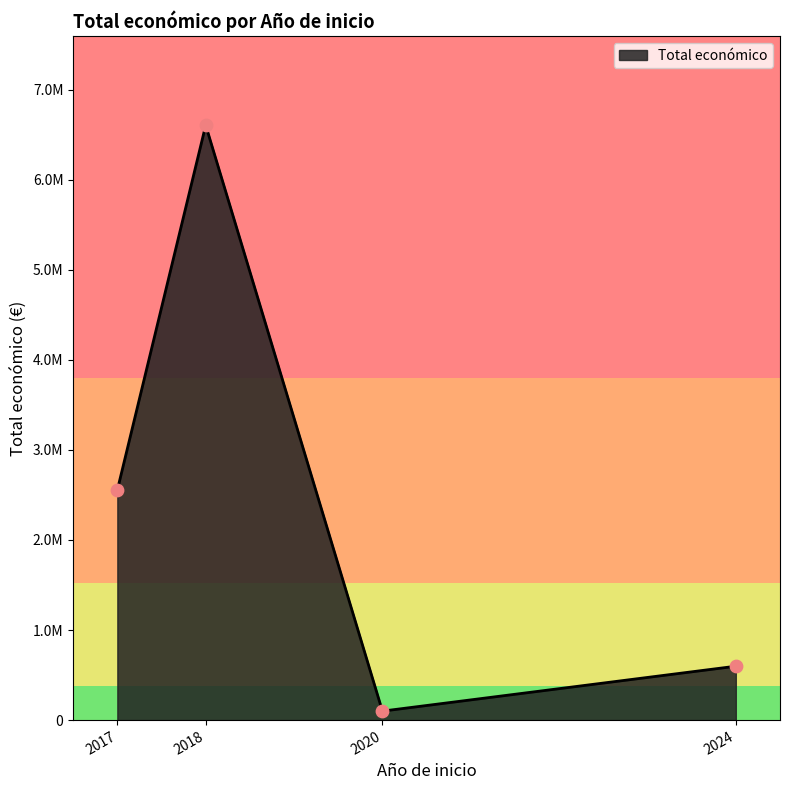

Is this an area chart (filled region under the line)?

Yes